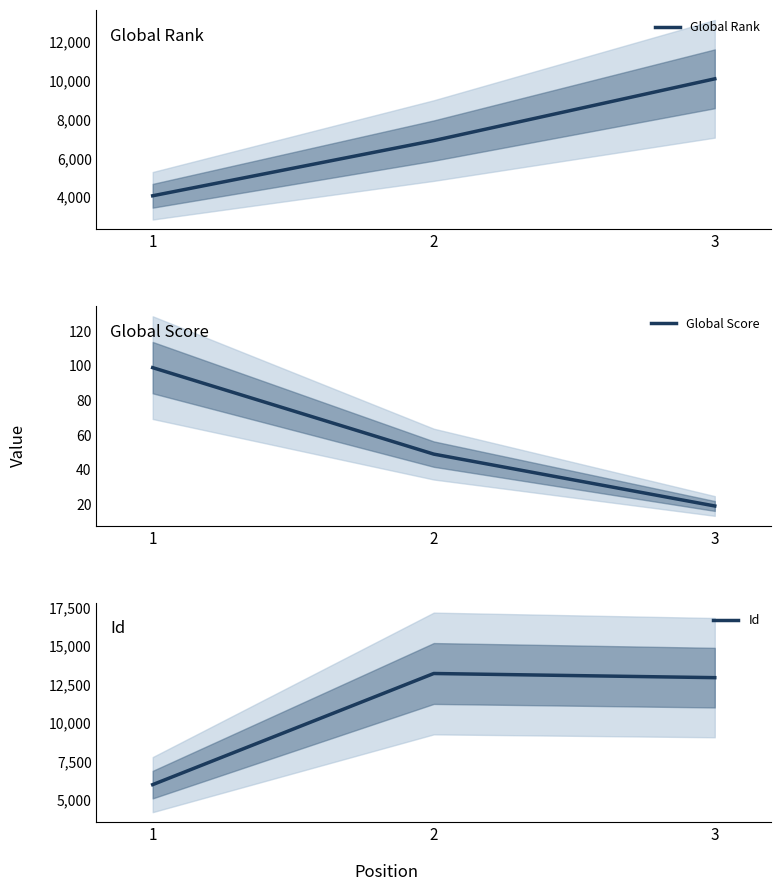

What is the spread (max minus min) of values at 1?

5883